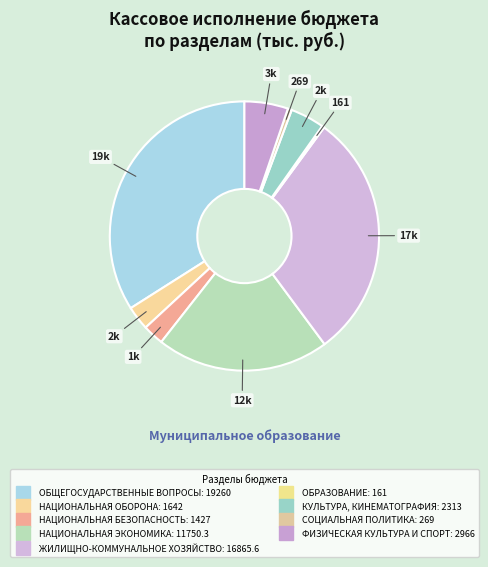

To the nearest percent, what portion does КУЛЬТУРА, КИНЕМАТОГРАФИЯ represent?

4%